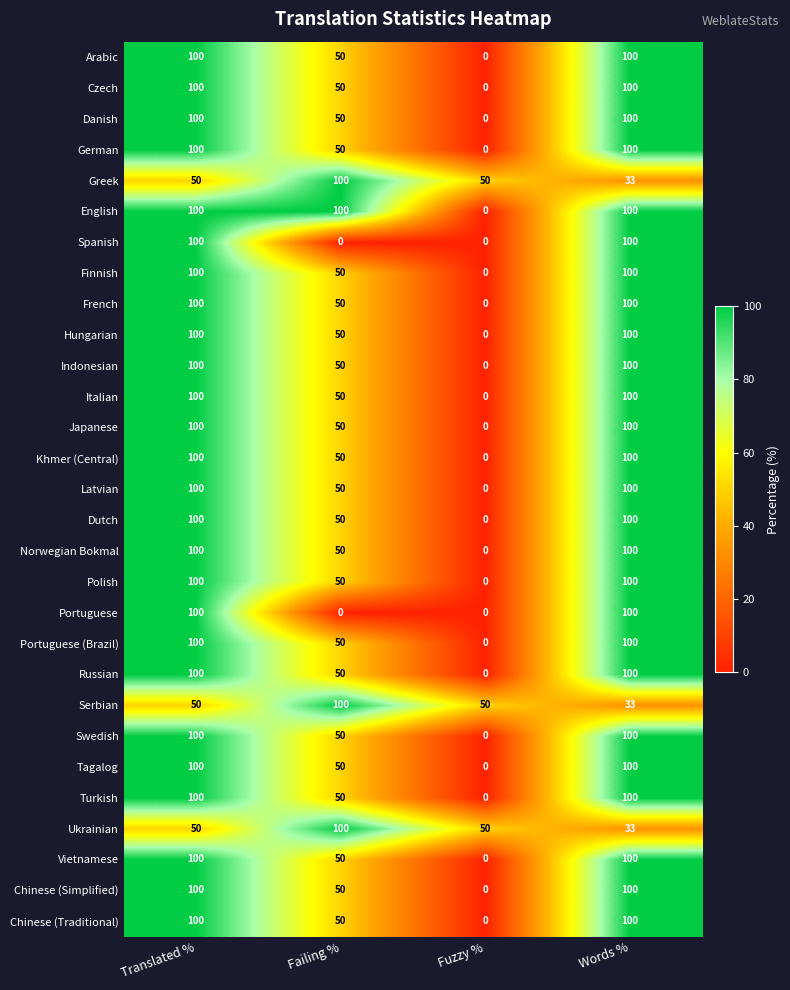

Which series has the largest total across all categories?

English